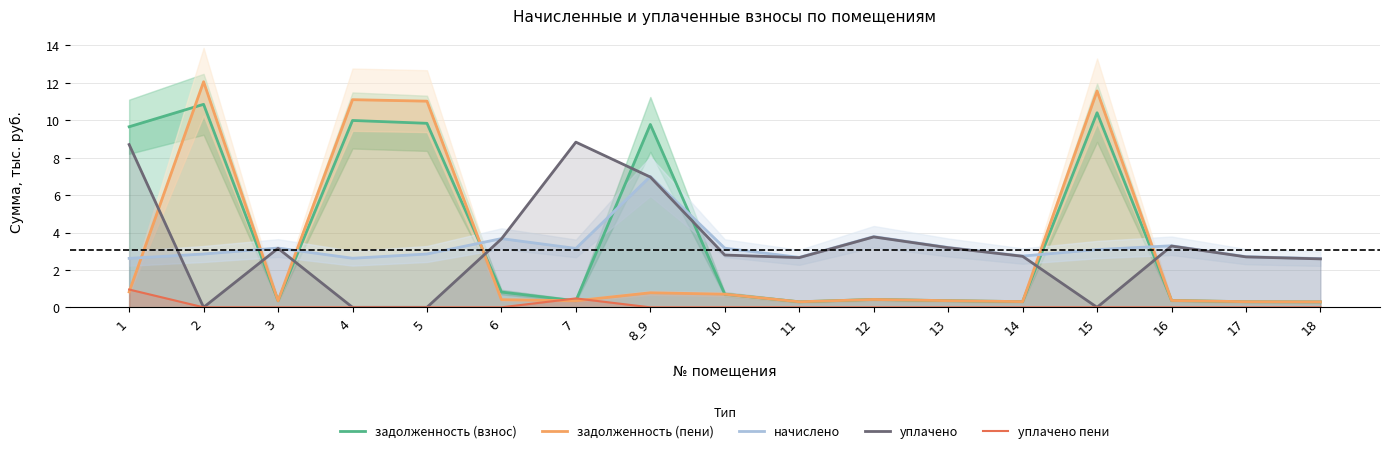

Between 1 and 2, which series saw the biggest shift?

задолженность (пени)